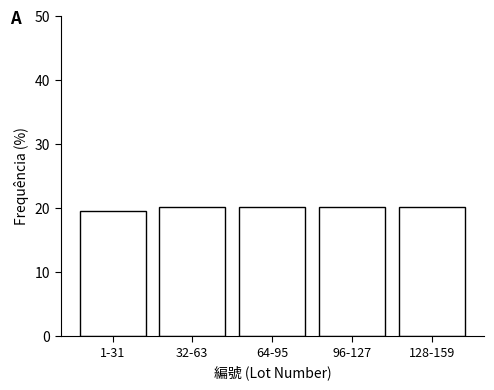

Reading left to right, list all the values displayed in this chart.

19.5	20.1	20.1	20.1	20.1